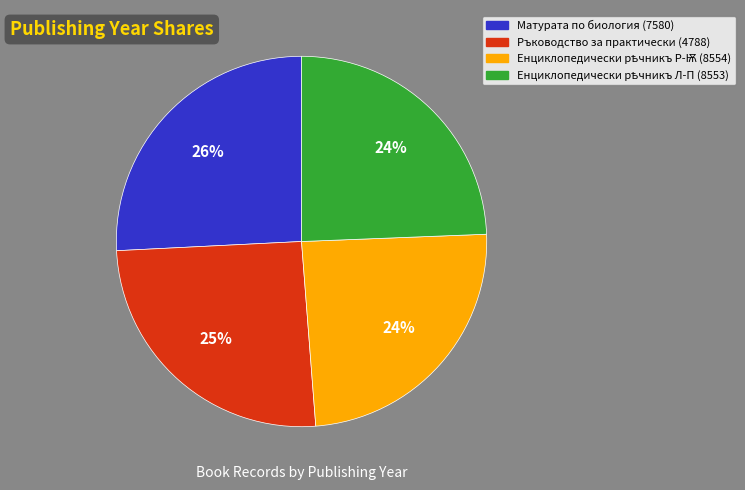

How many slices are in this pie chart?

4